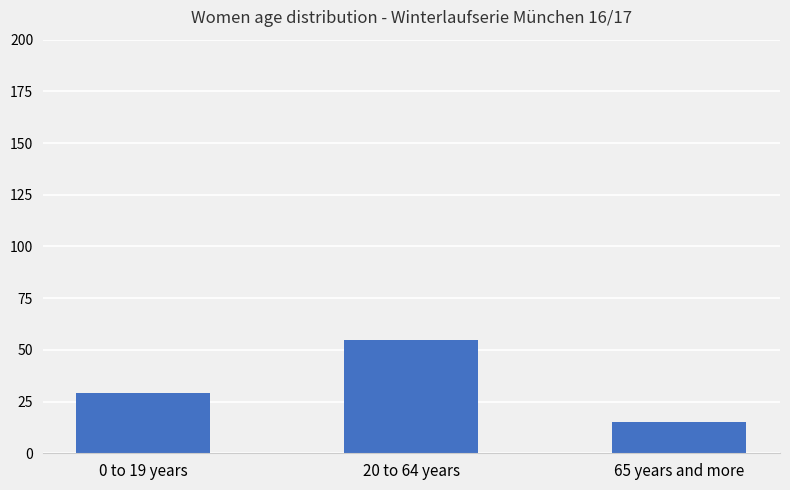

How many bars are there in total?

3